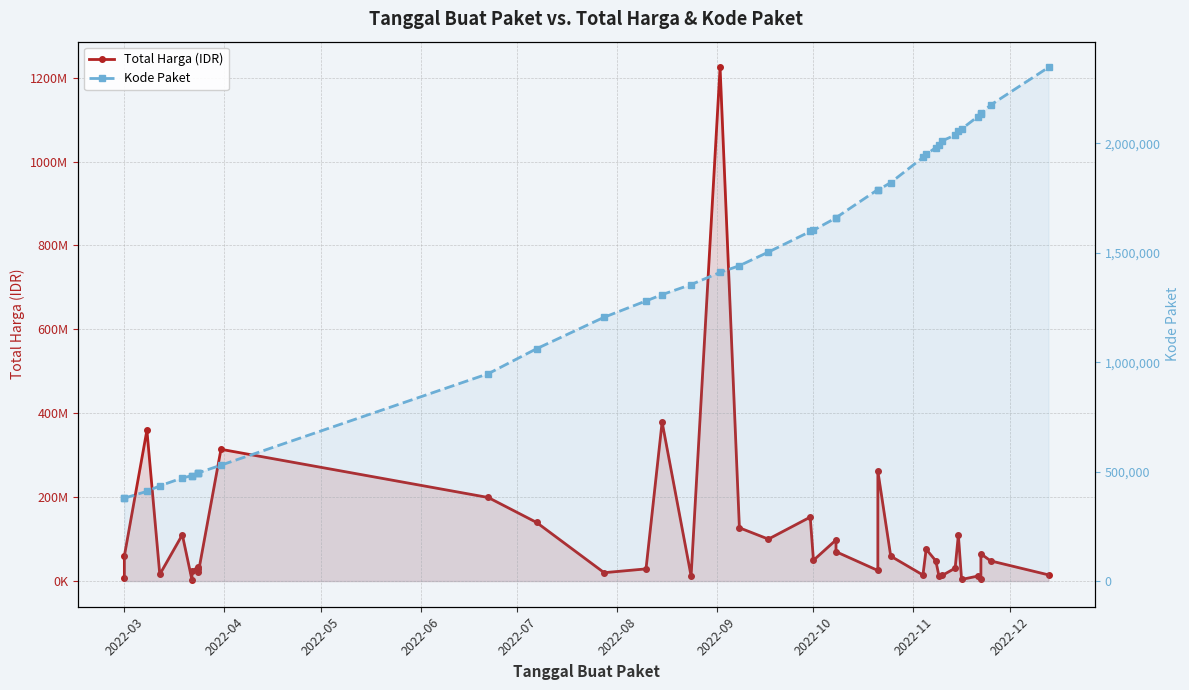

True or false: Total Harga (IDR) and Kode Paket intersect in this chart.

False